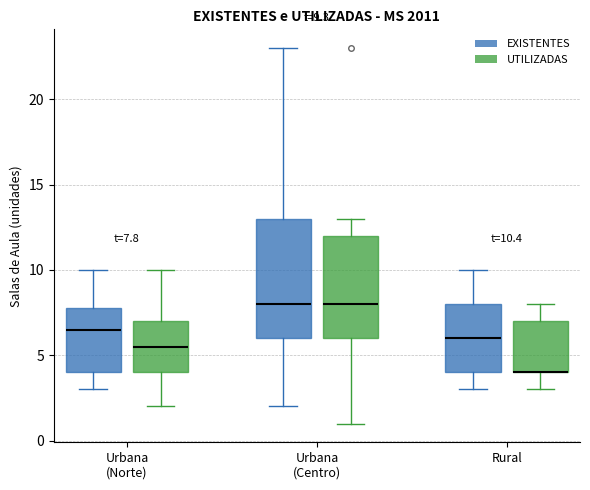

Which box is the tallest, from its lower edge to its upper edge?

Urbana (Centro) (EXISTENTES)